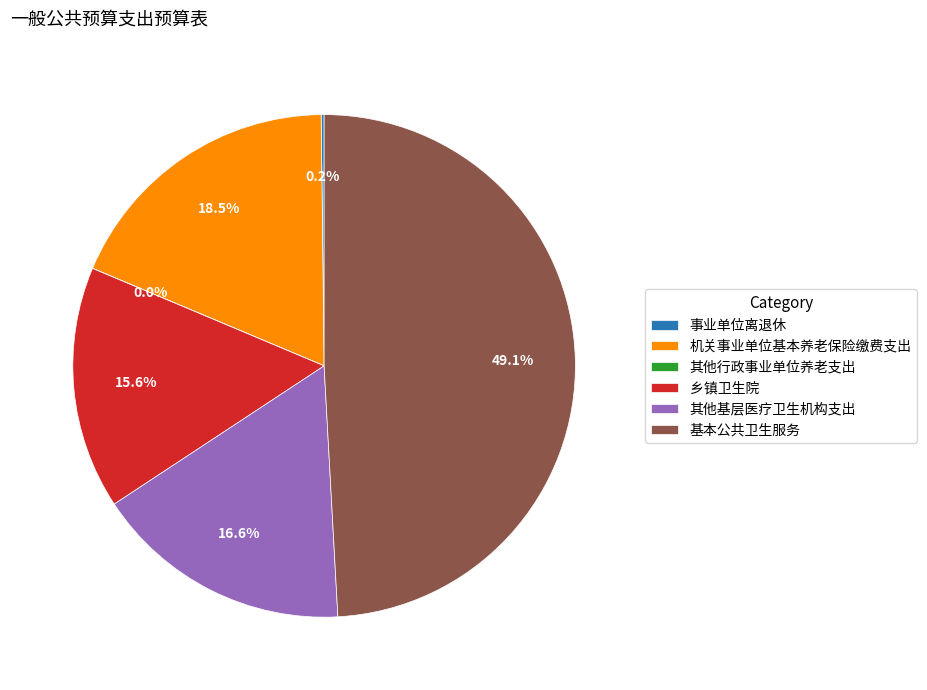

Is there a majority slice in this chart?

No